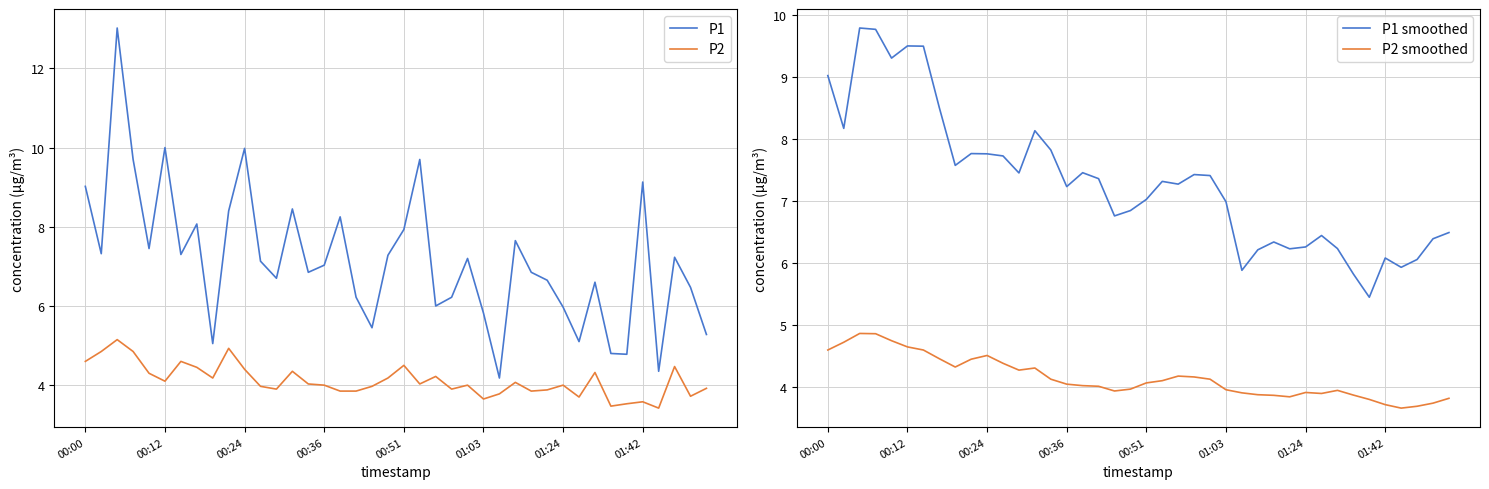

Which category has the lowest value in the P1 smoothed series?

34